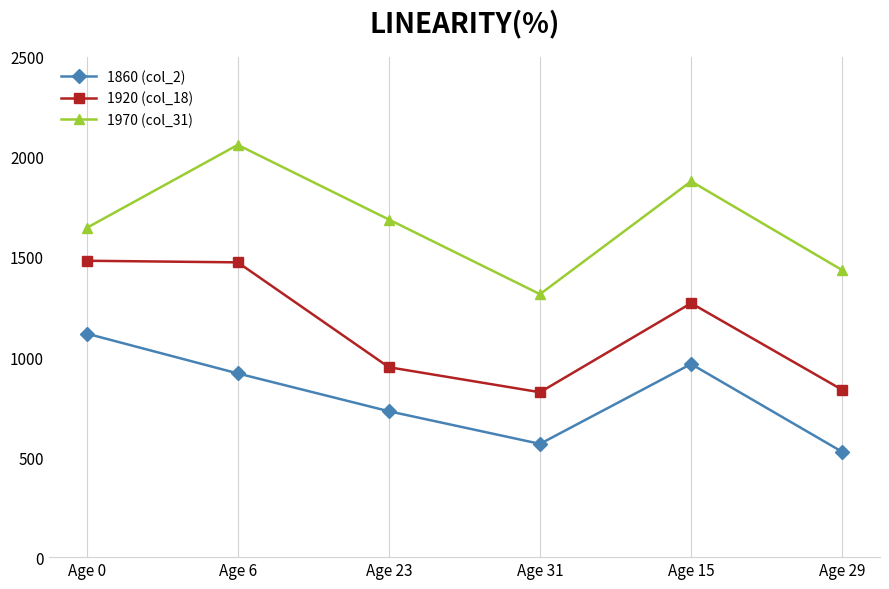

Rank the series by their maximum value, from highest to lowest.

1970 (col_31), 1920 (col_18), 1860 (col_2)